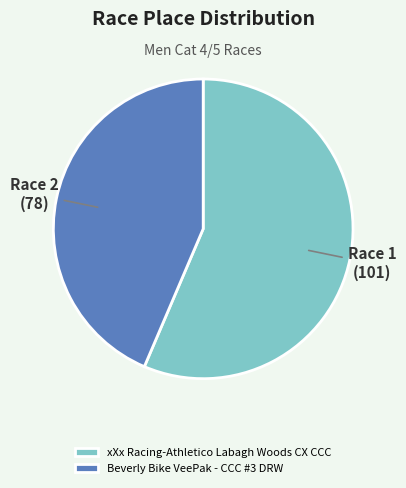

Combined, do Beverly Bike VeePak - CCC #3 DRW and xXx Racing-Athletico Labagh Woods CX CCC account for over 50%?

Yes